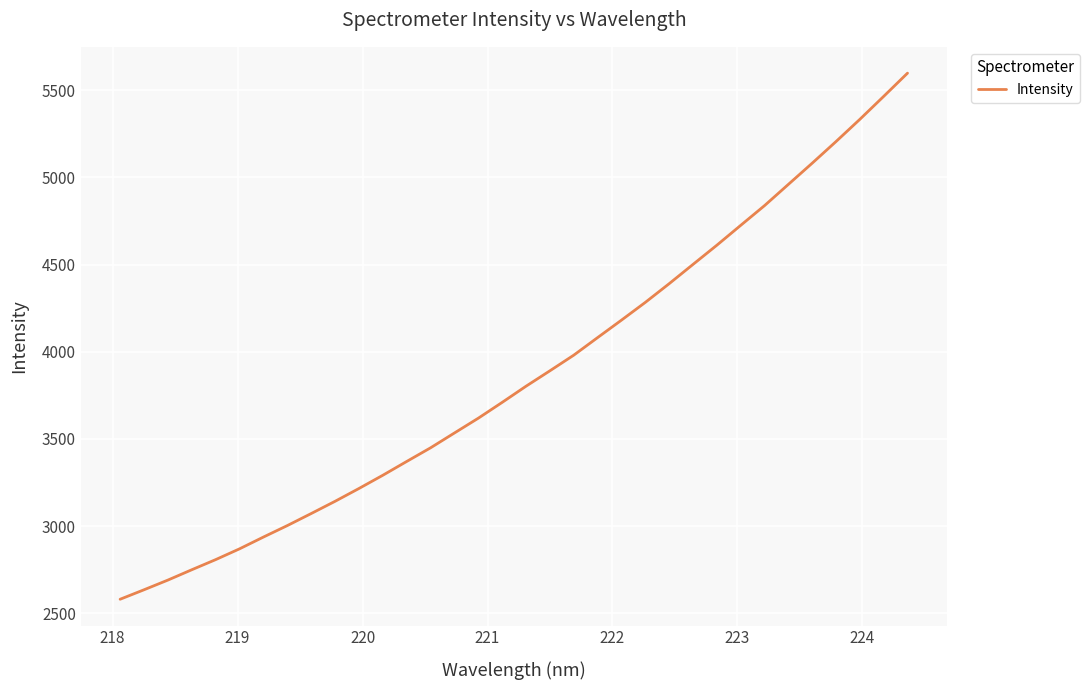

What is the maximum value shown in the chart?

5598.4